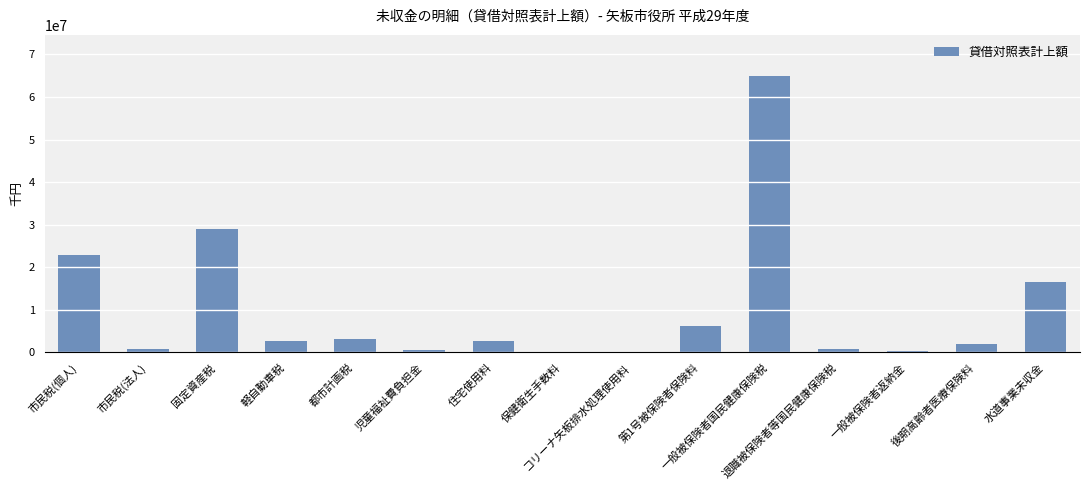

What is the sum of all values?

152354268